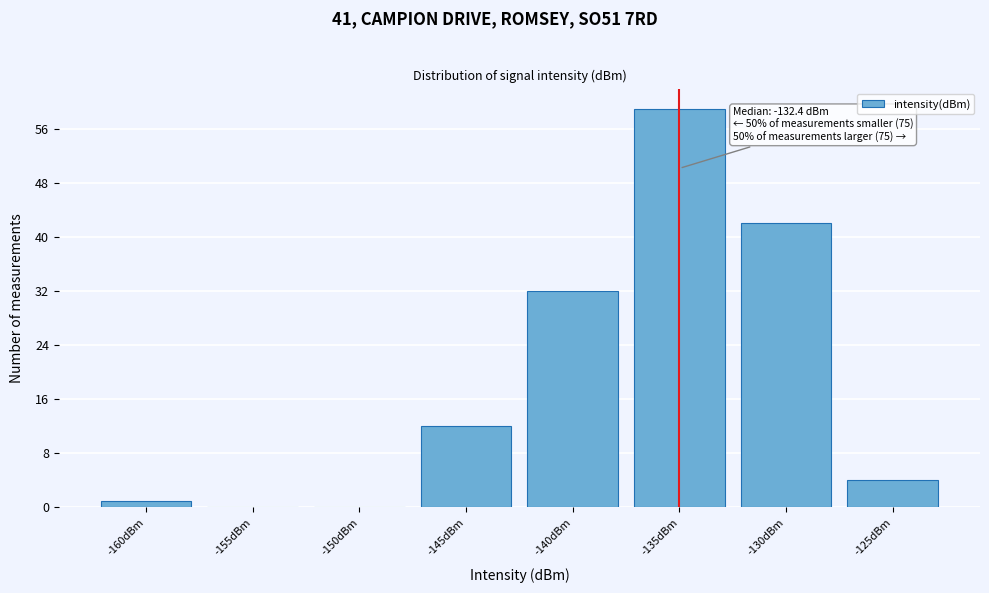

Reading left to right, what are all the values shown in this chart?

-160dBm=1	-155dBm=0	-150dBm=0	-145dBm=12	-140dBm=32	-135dBm=59	-130dBm=42	-125dBm=4